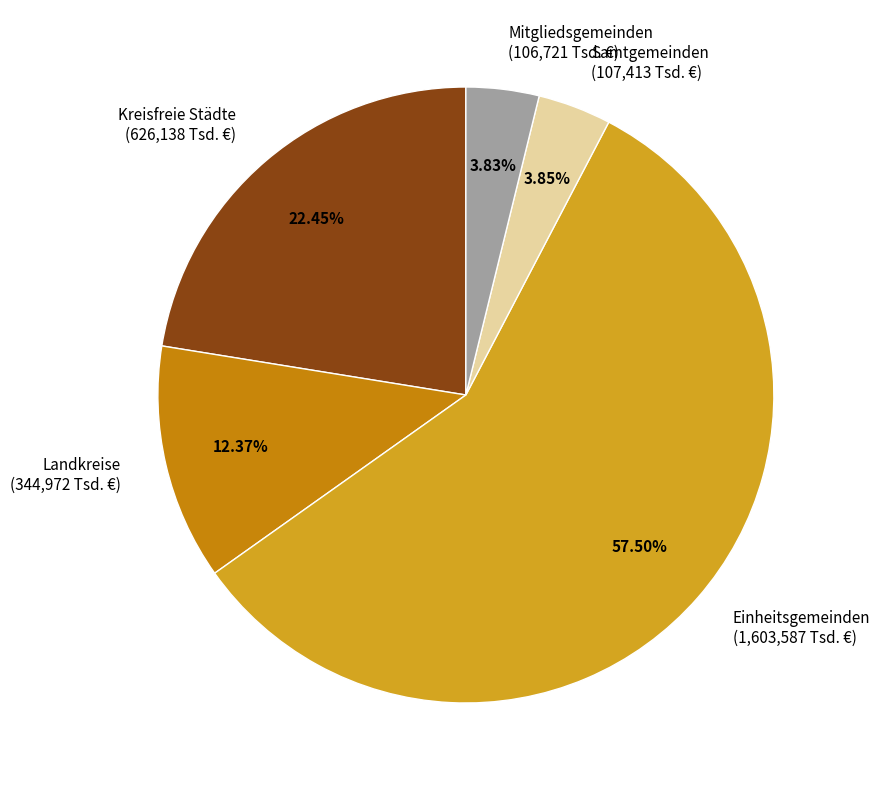

What percentage is the Landkreise slice, to the nearest percent?

12%